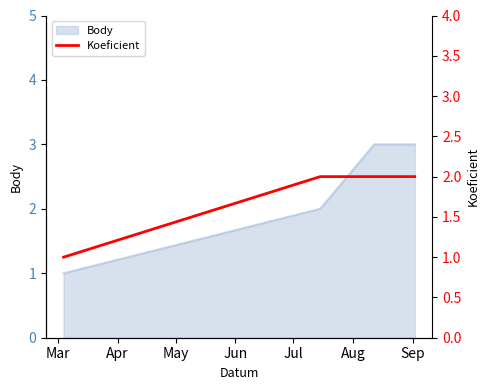

At which category does the chart reach its minimum across all series?

Mar